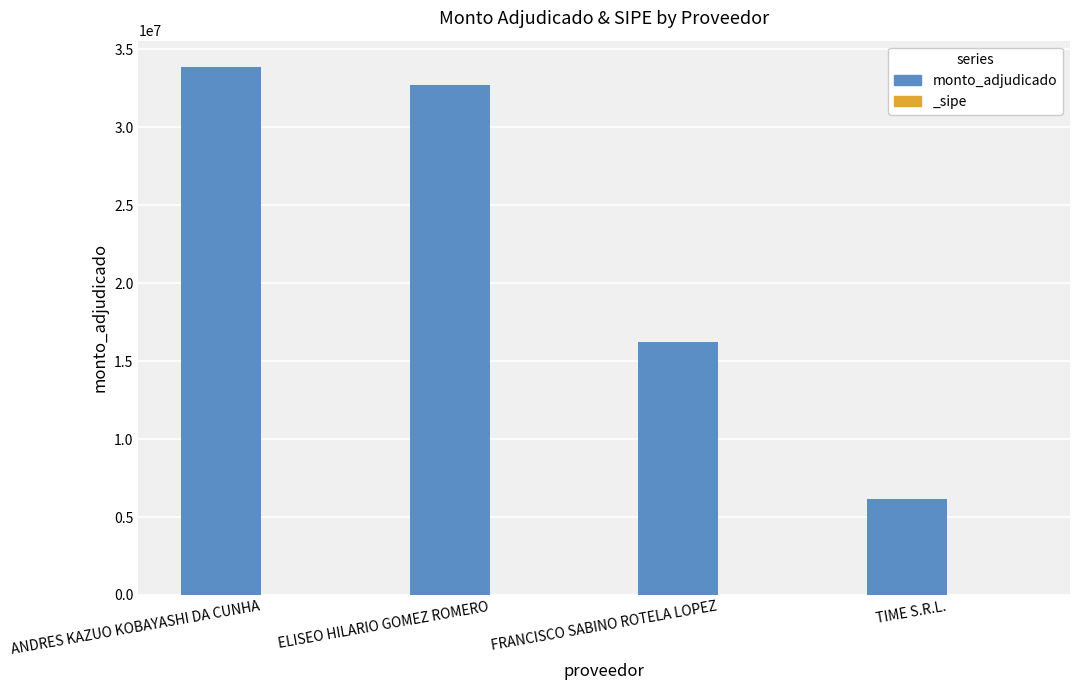

Between ELISEO HILARIO GOMEZ ROMERO and ANDRES KAZUO KOBAYASHI DA CUNHA, which is larger?

ANDRES KAZUO KOBAYASHI DA CUNHA